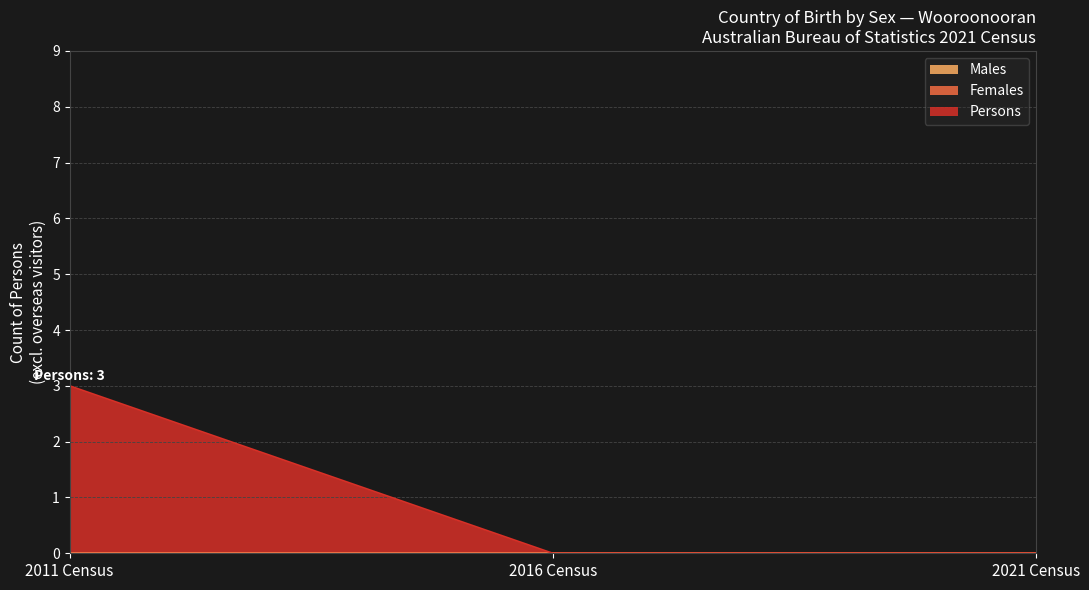

List the labels in order of Males value, smallest first.

2011 Census, 2016 Census, 2021 Census